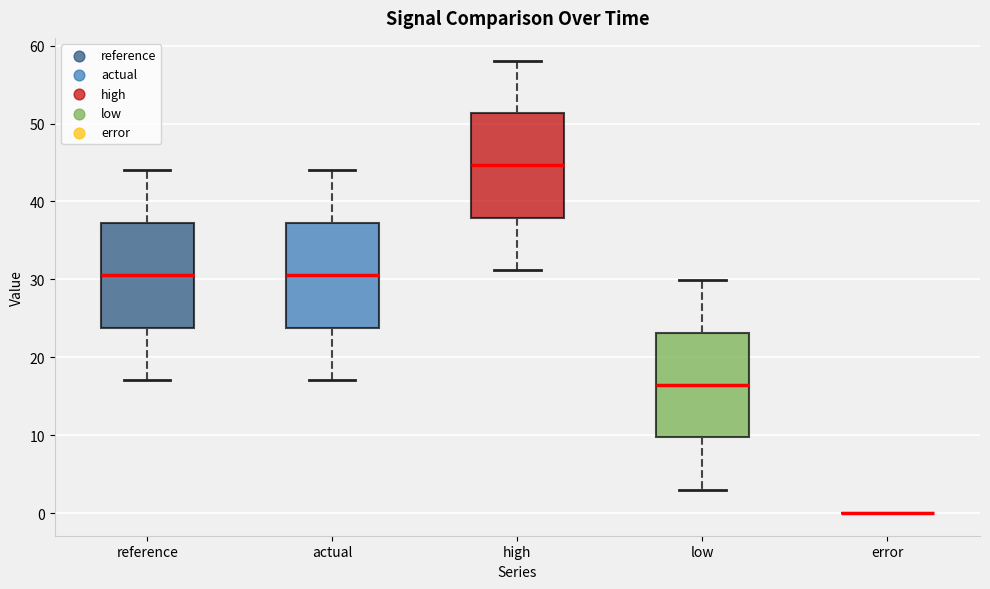

Where is the upper edge of the box for high on the y-axis? The values are not printed on the chart, so give them approximately, as read against the axis.

51